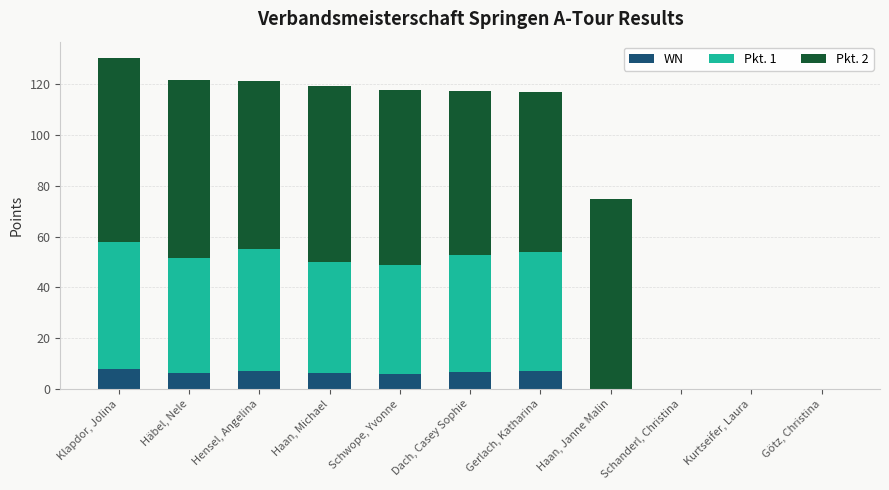

What are all the series names shown in the legend?

WN, Pkt. 1, Pkt. 2